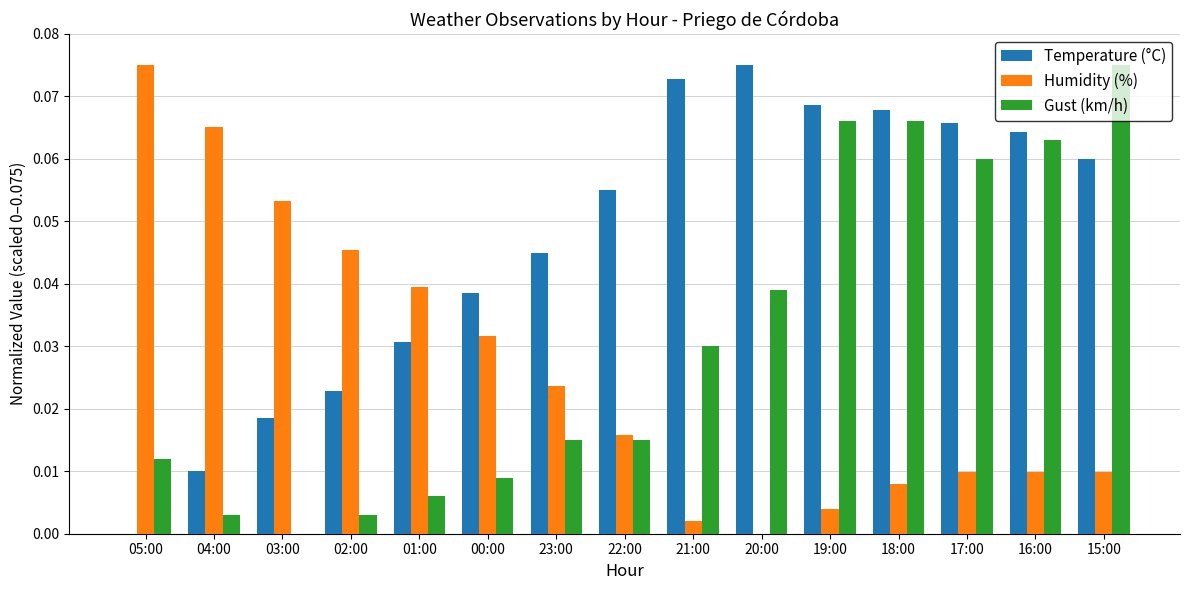

Is it true that Humidity (%) equals 0.0 at 02:00?

True